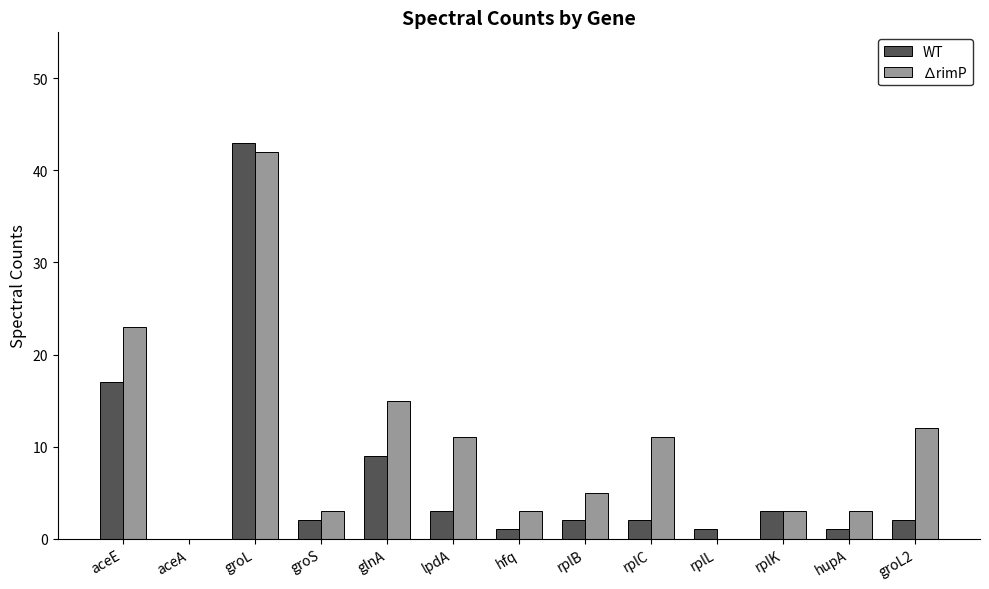

What are all the series names shown in the legend?

WT, ∆rimP